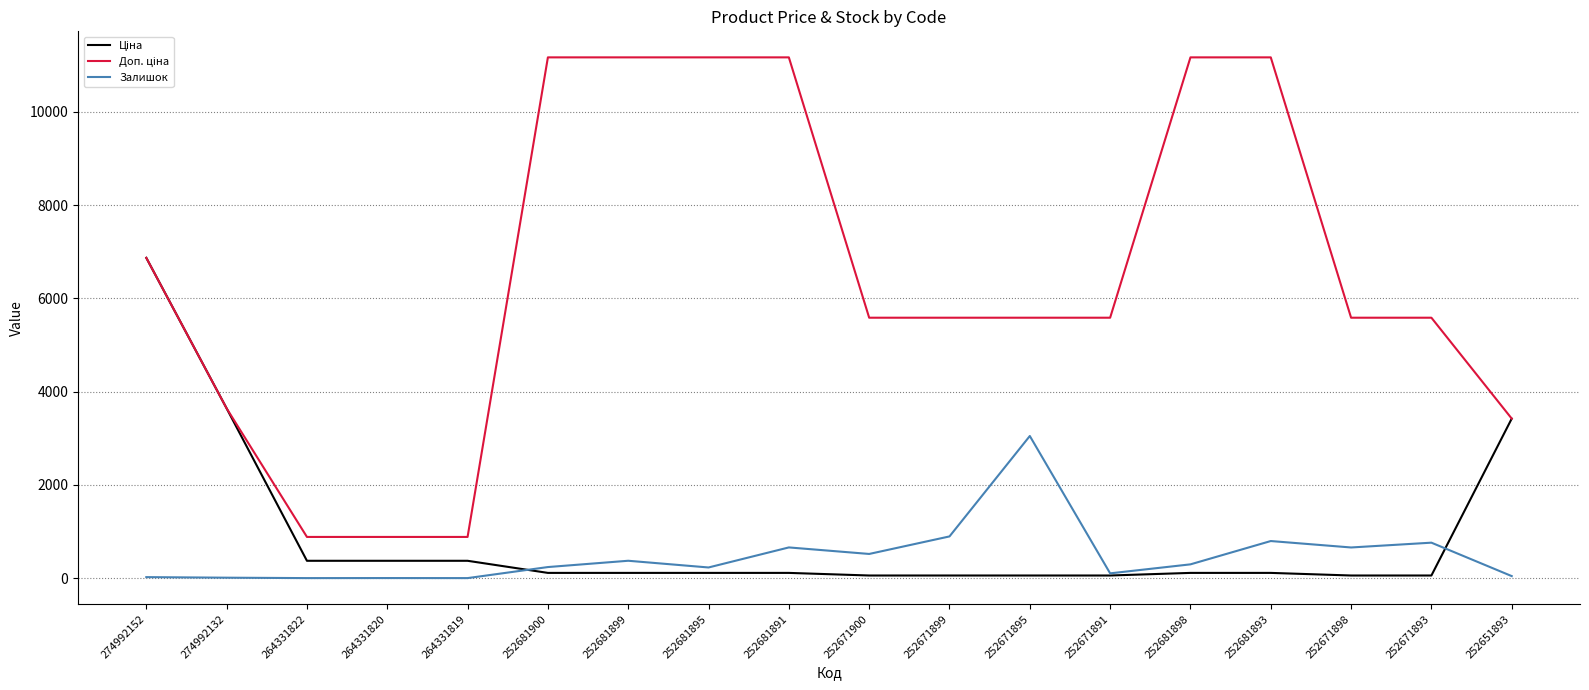

At which category is the sum across all series the highest?

274992152